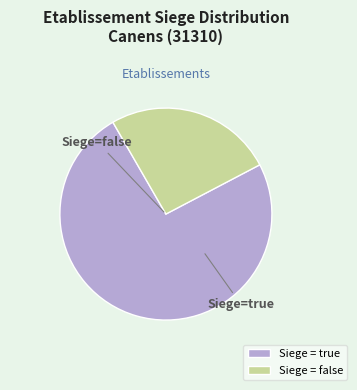

What is the smallest slice in the pie chart?

Siege = false